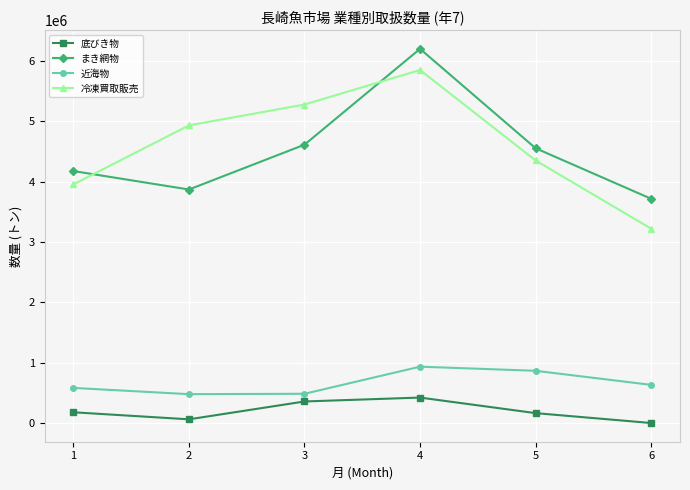

What is the approximate value of 冷凍買取販売 at 3, to the nearest 50?

5276800